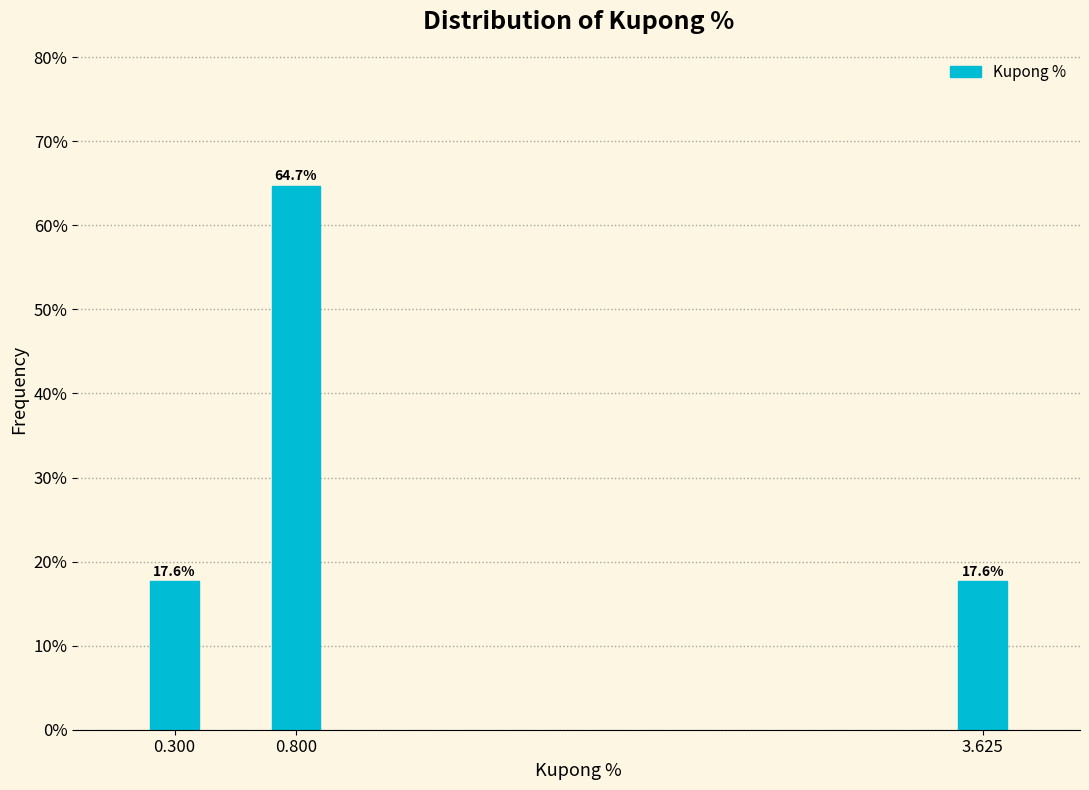

Reading right to left, what are all the values shown in this chart?

3.625=17.6	0.800=64.7	0.300=17.6